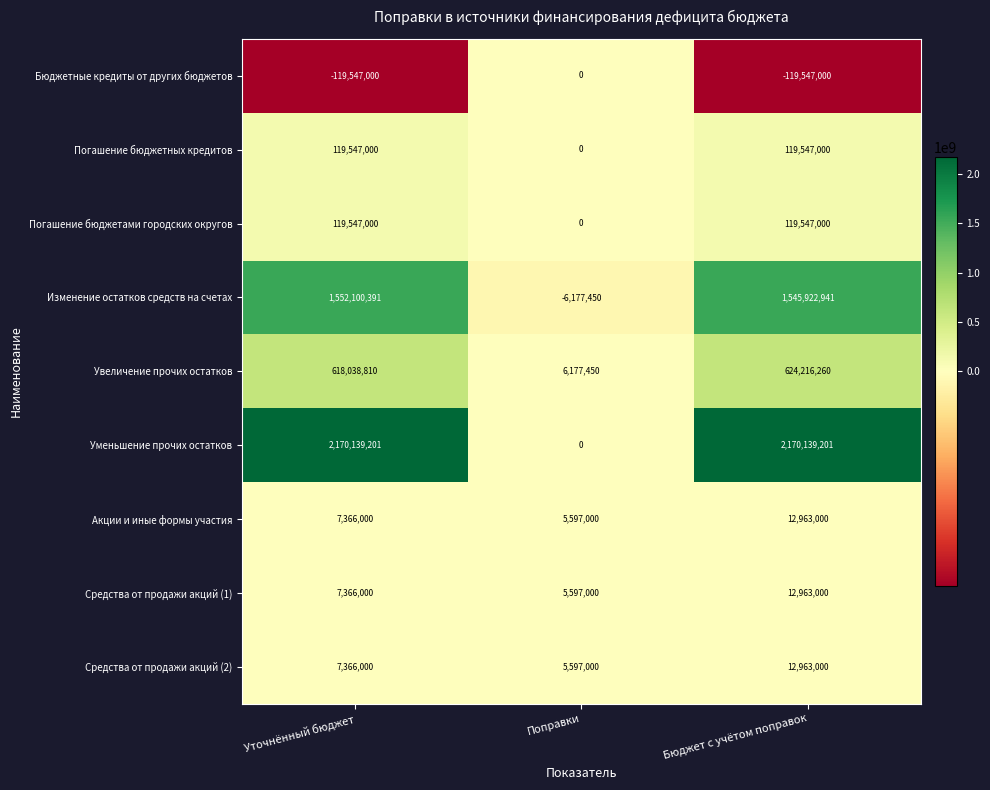

Is it true that Бюджетные кредиты от других бюджетов equals -162990710 at Уточнённый бюджет?

False